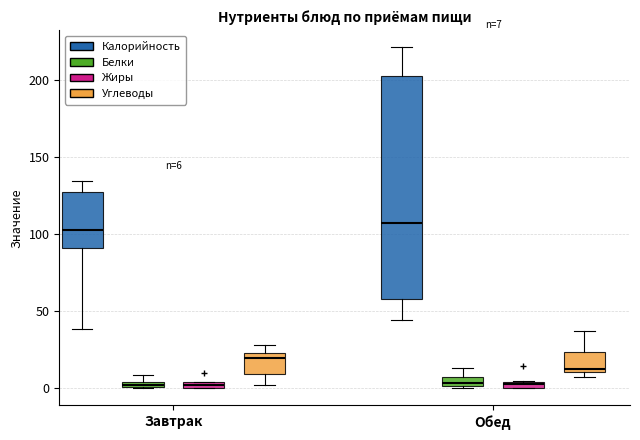

Which box is the tallest, from its lower edge to its upper edge?

Обед (Калорийность)